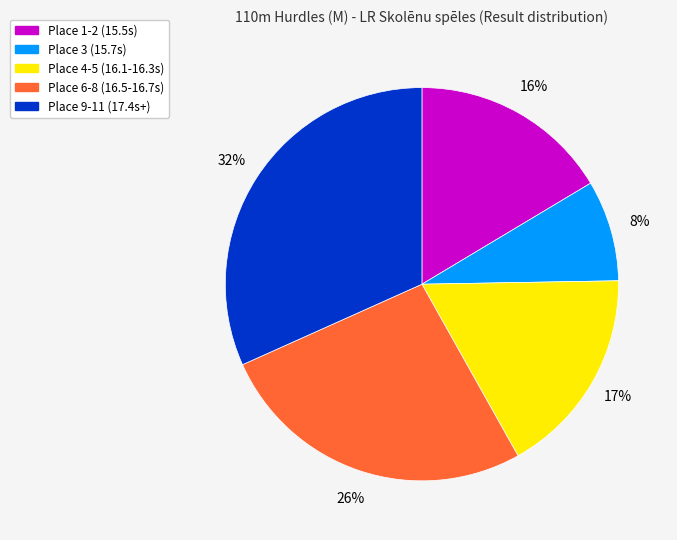

Is there a majority slice in this chart?

No